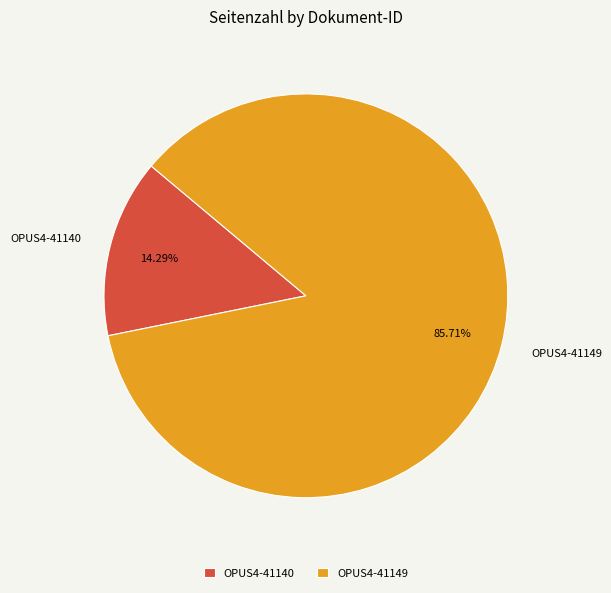

To the nearest percent, what is the difference between the OPUS4-41140 and OPUS4-41149 slice percentages?

71%